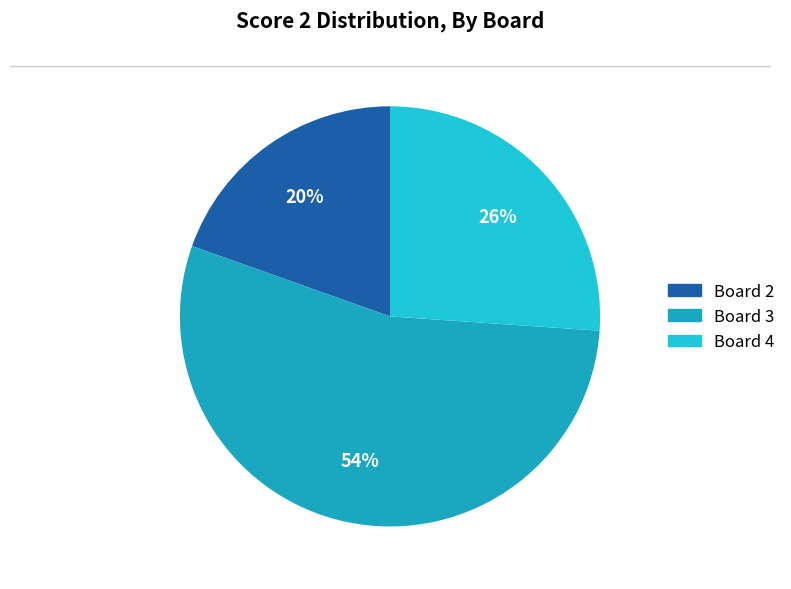

Does any single category account for the majority?

Yes